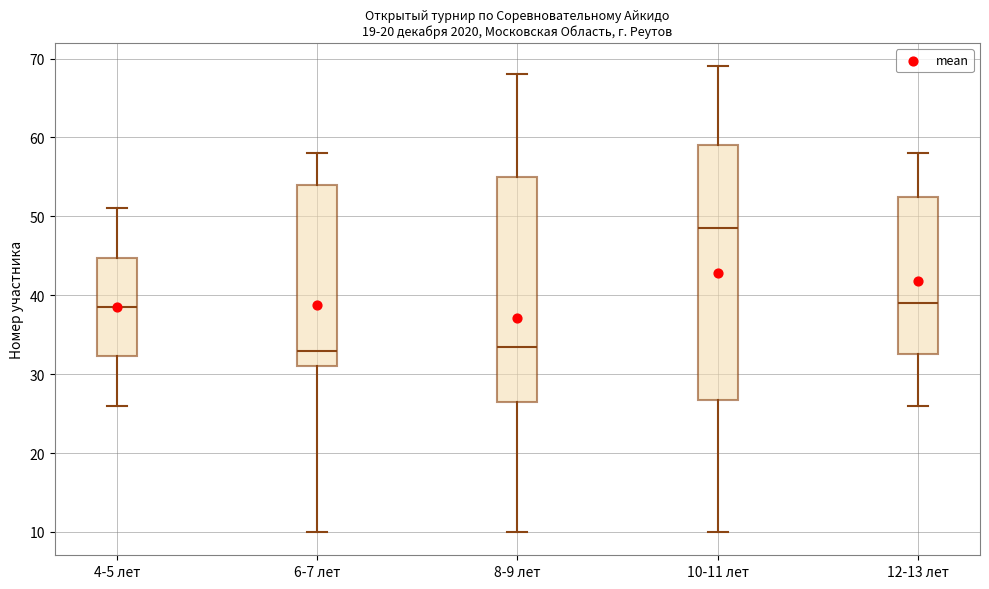

Reading left to right, transcribe this box plot: for each box, give where its median line is, the range the box spans, and where its two whiskers end, as read against the y-axis. The values are not printed on the chart, so give them approximately, as read against the axis.

4-5 лет: median 39, box 32 to 45, whiskers 26 to 51
6-7 лет: median 33, box 31 to 54, whiskers 10 to 58
8-9 лет: median 34, box 27 to 55, whiskers 10 to 68
10-11 лет: median 49, box 27 to 59, whiskers 10 to 69
12-13 лет: median 39, box 33 to 53, whiskers 26 to 58